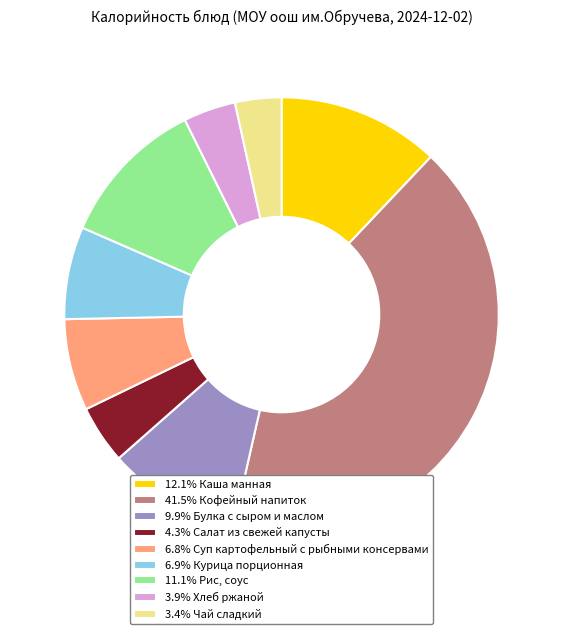

What is the ratio of the value at 3.9% Хлеб ржаной to the value at 3.4% Чай сладкий?

1.1